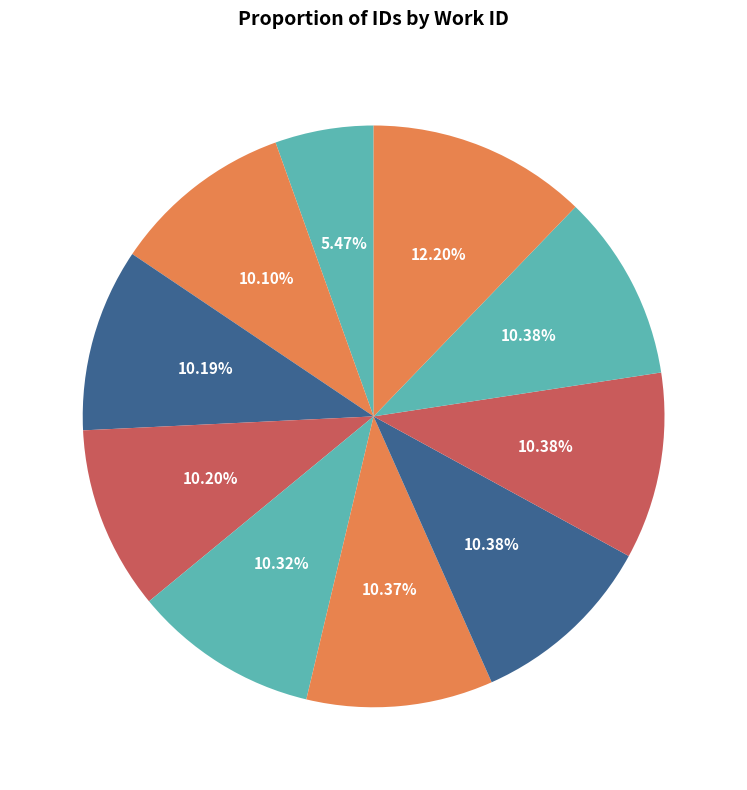

To the nearest percent, what percentage of the pie is 5928?

10%